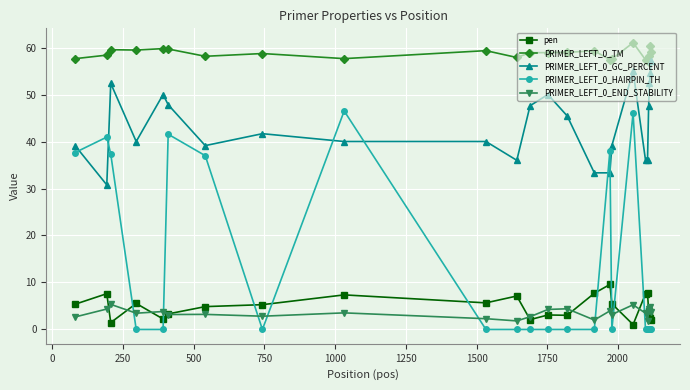

True or false: PRIMER_LEFT_0_GC_PERCENT and pen intersect in this chart.

False